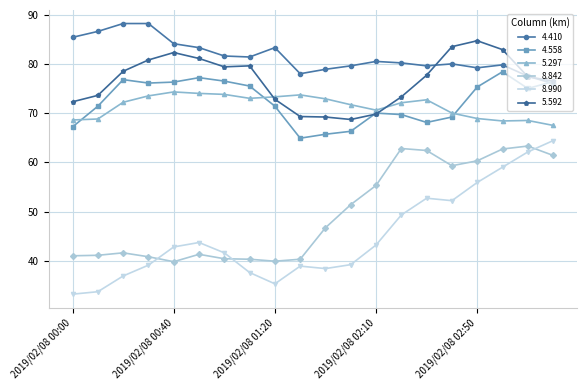

True or false: 4.410 has more than 0 points higher than both neighbors.

True